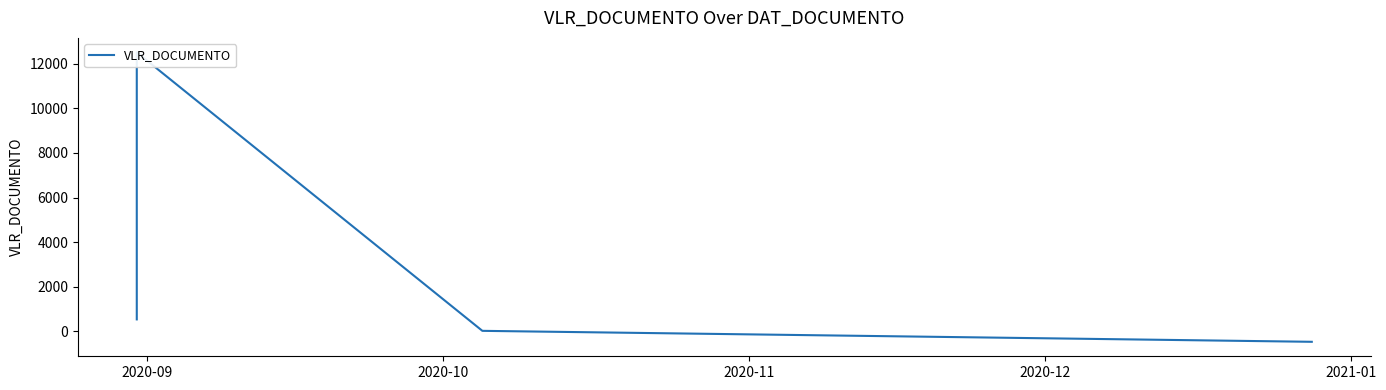

What is the value of the 1st point from the left?

541.8